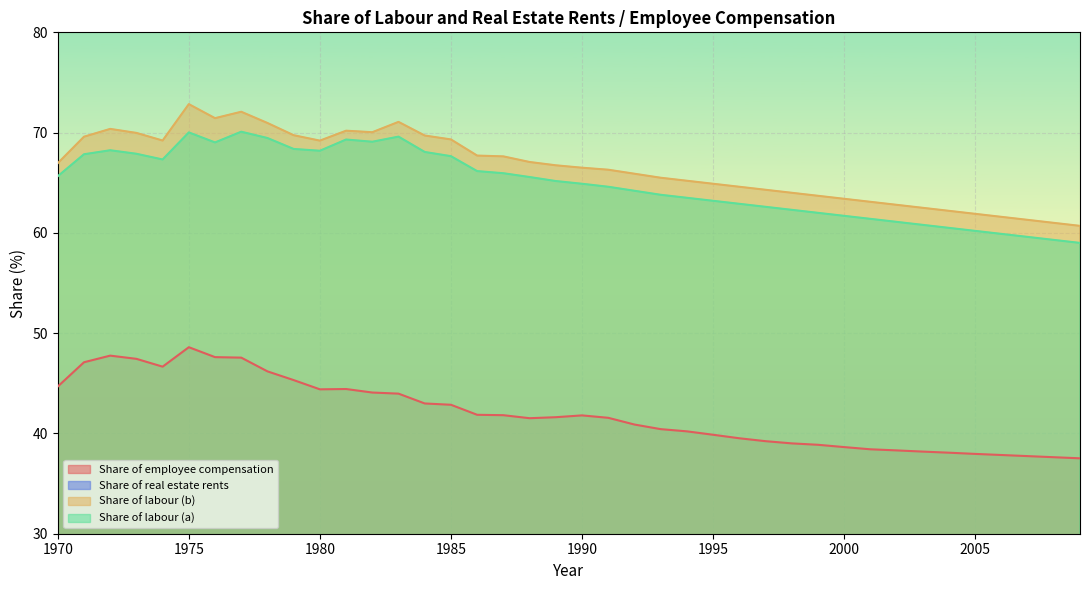

What is the value of the Share of real estate rents point at the 2nd from the left?

6.2